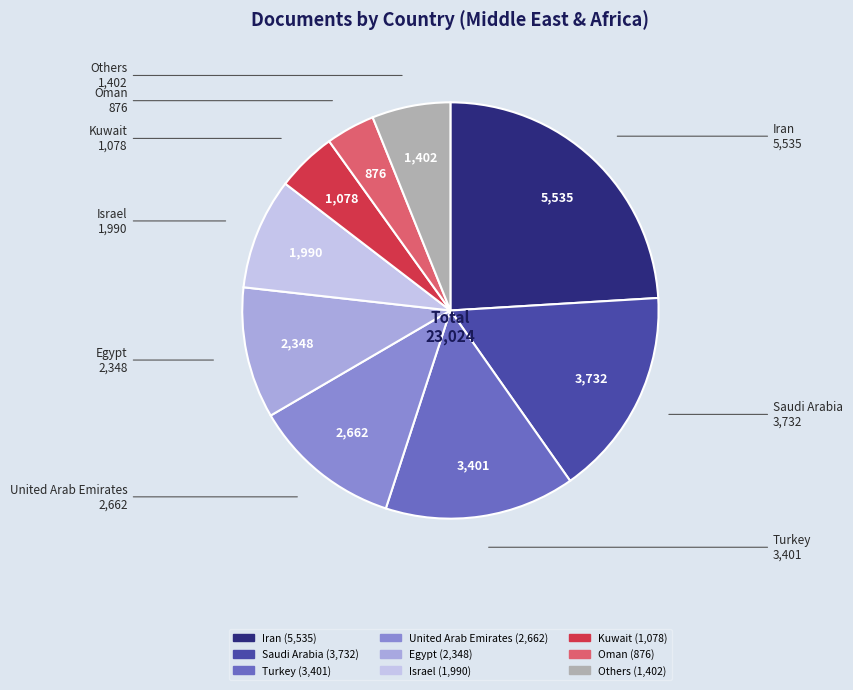

Is there a majority slice in this chart?

No